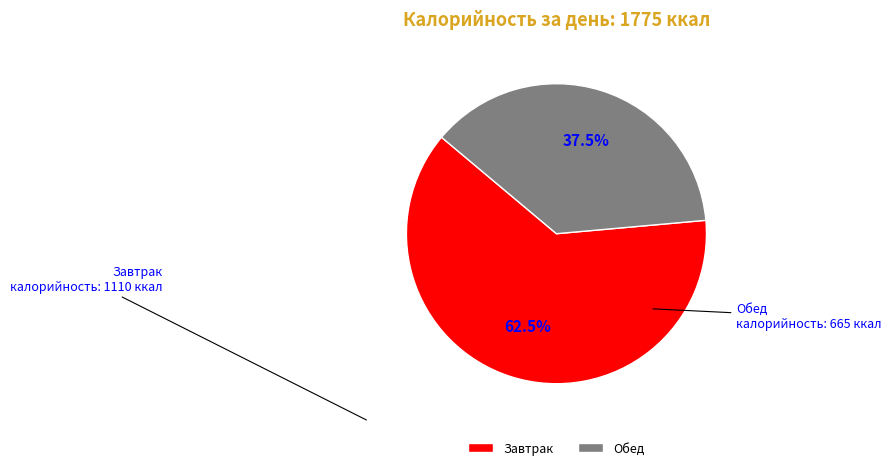

What is the largest slice in the pie chart?

Завтрак